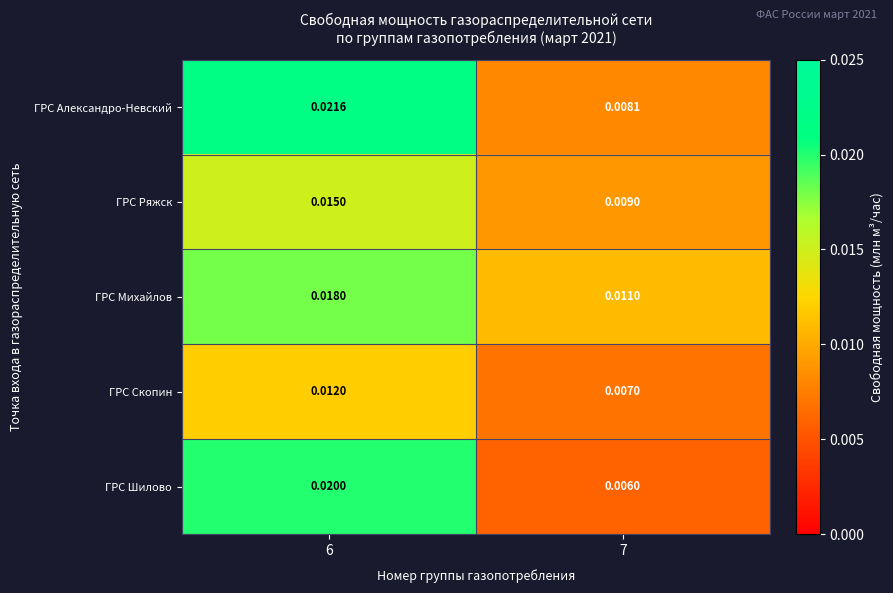

What is the total value across all series at 6?

0.1